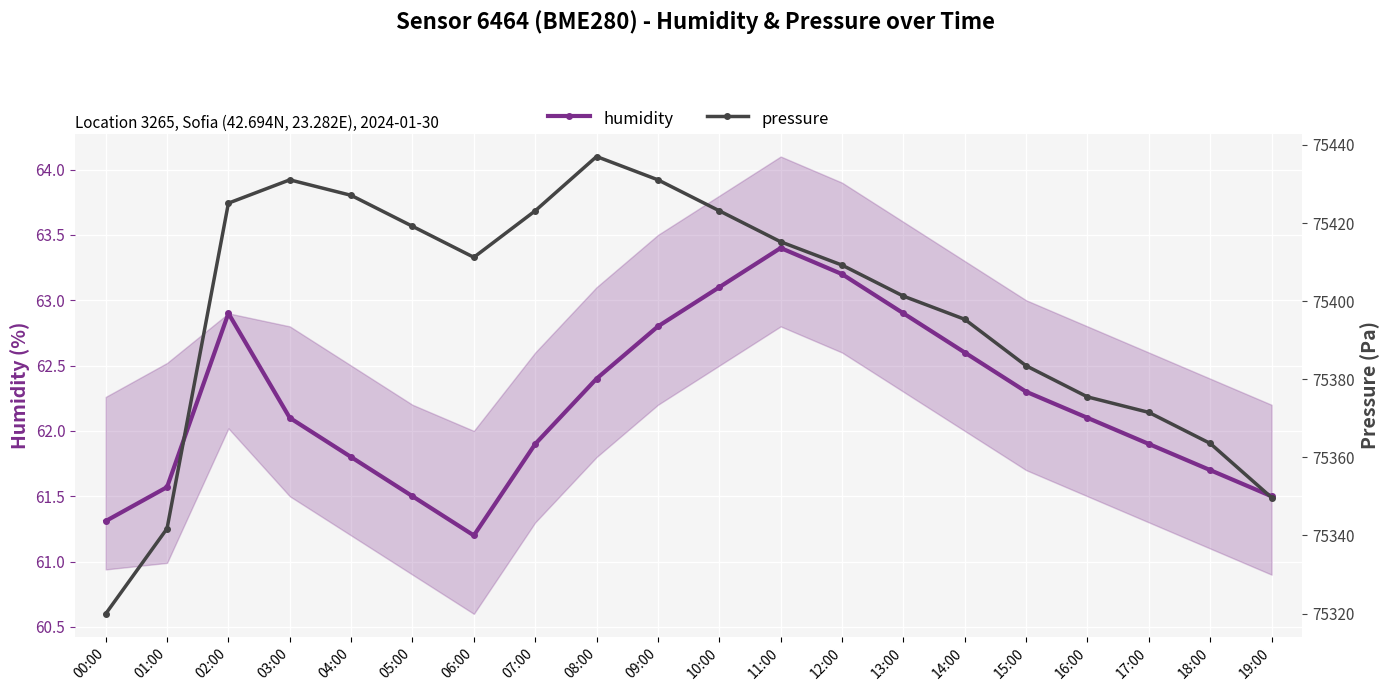

How many interior local valleys does the pressure series have?

1